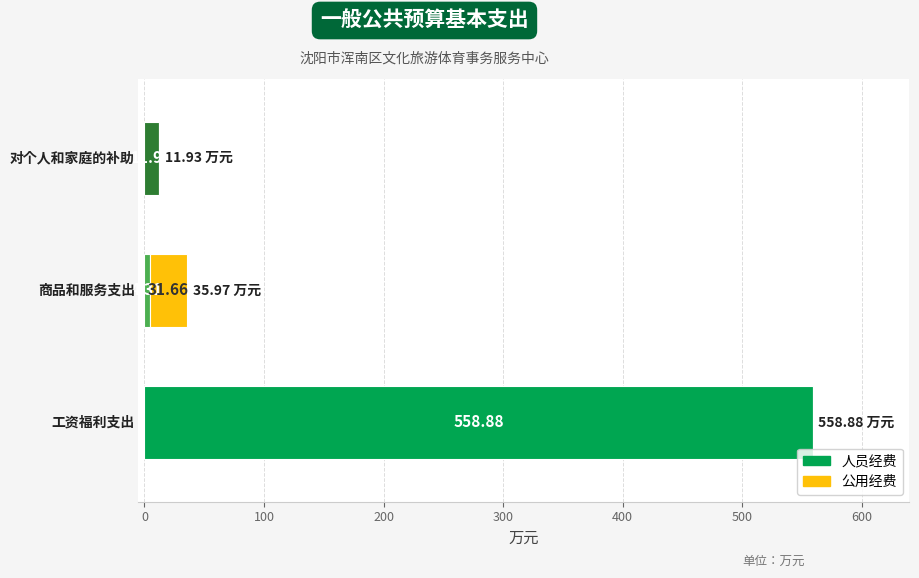

What is the sum of all 人员经费 values?

575.1